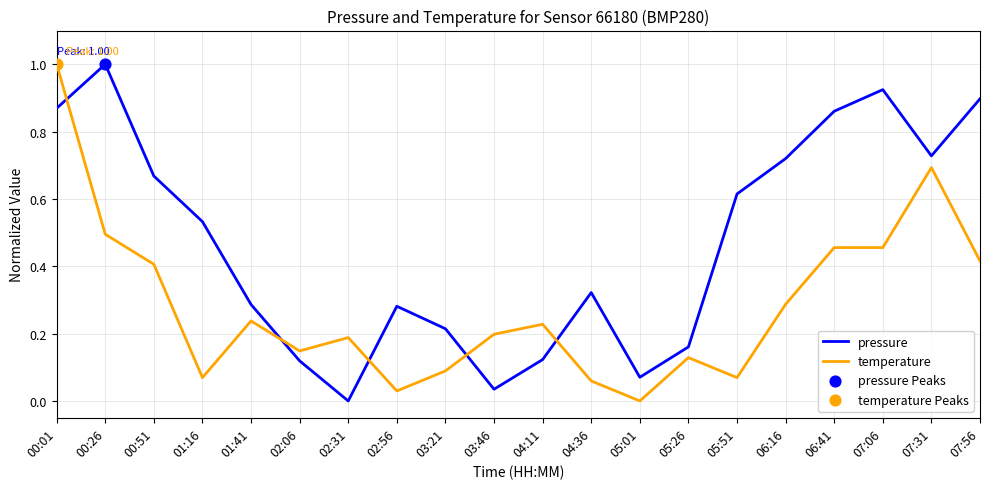

Between 03:21 and 06:41, which series saw the biggest shift?

pressure